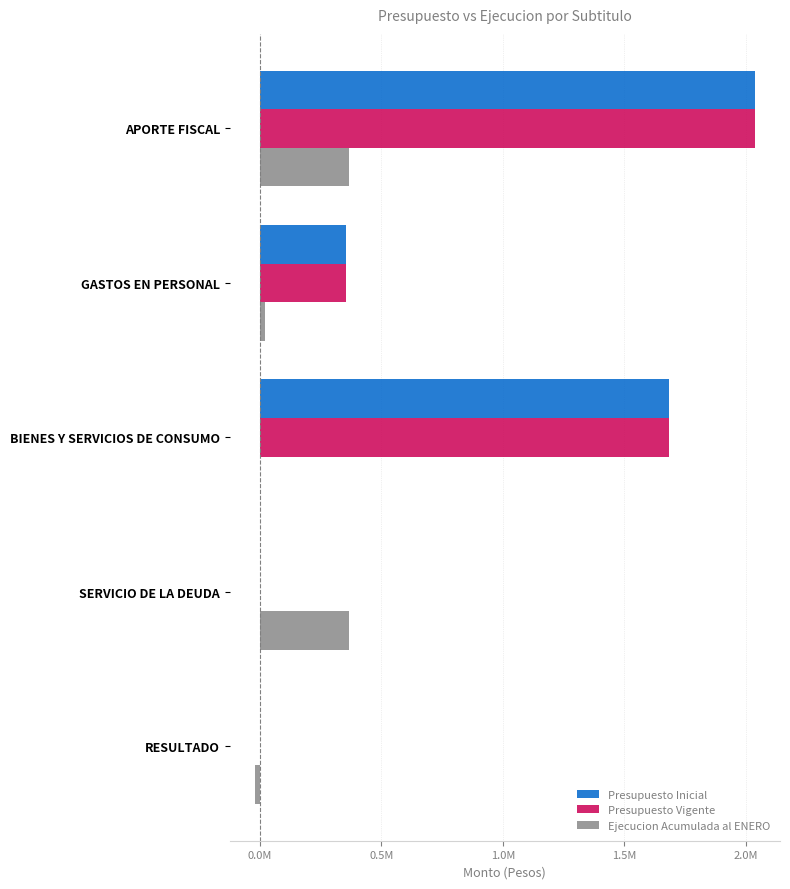

Which series has the largest range (max minus min)?

Presupuesto Inicial